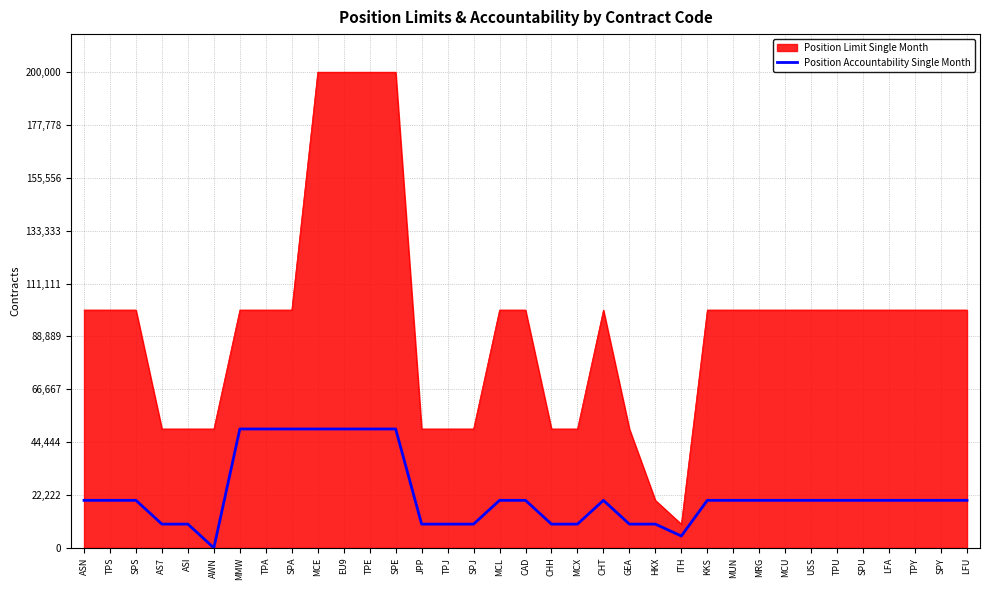

True or false: Position Limit Single Month has a value of 50000 at MCX.

True